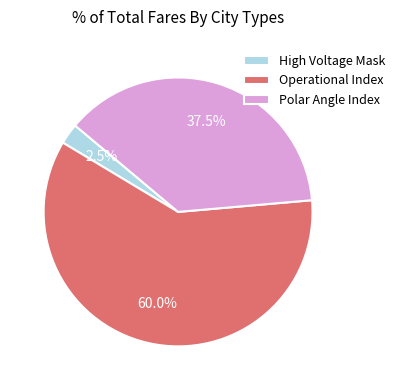

To the nearest percent, what is the difference between the largest and smallest slice percentages?

58%